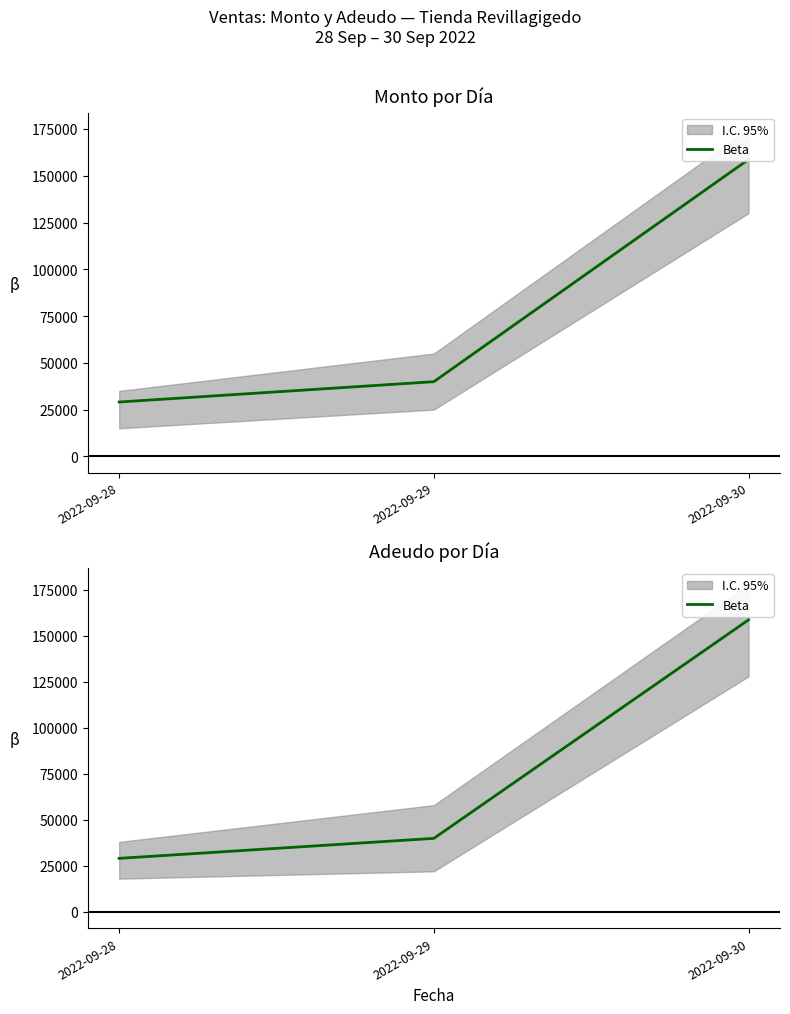

Rank the categories by value from highest to lowest.

2022-09-30, 2022-09-29, 2022-09-28